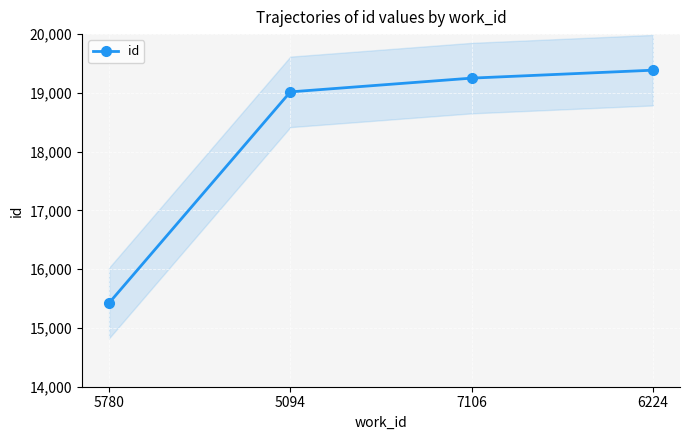

Is this an area chart (filled region under the line)?

No